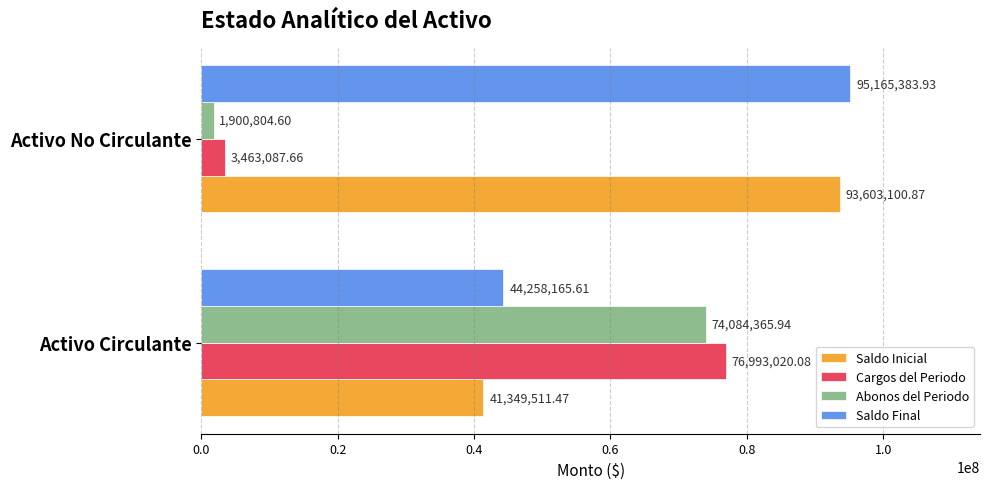

What are all the series names shown in the legend?

Saldo Inicial, Cargos del Periodo, Abonos del Periodo, Saldo Final